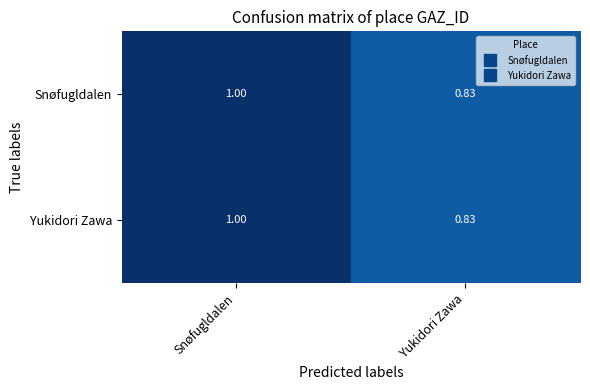

At which category is the sum across all series the highest?

Snøfugldalen